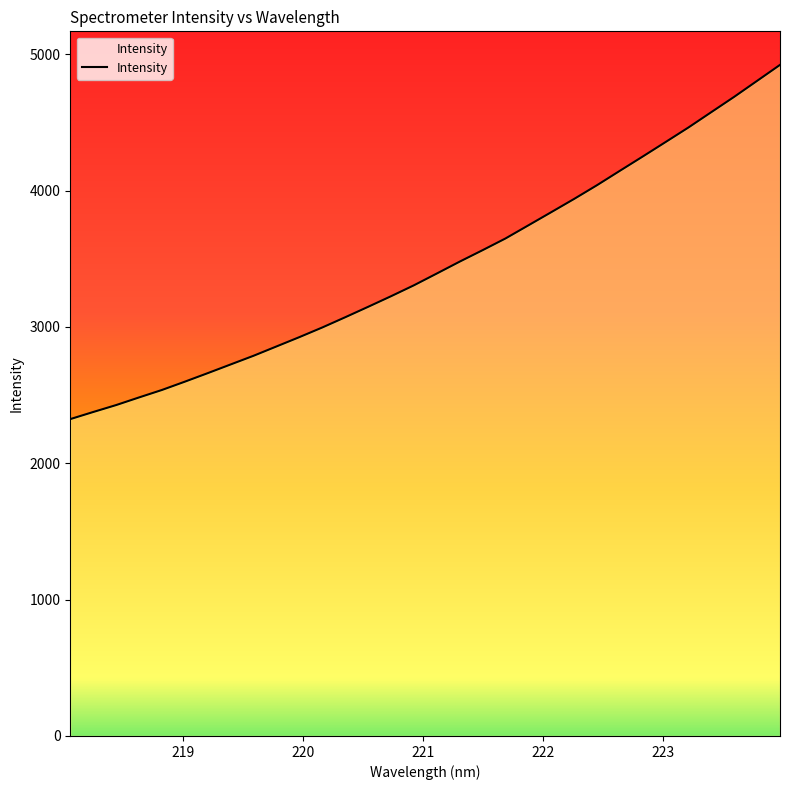

What is the smallest value displayed?

2324.2